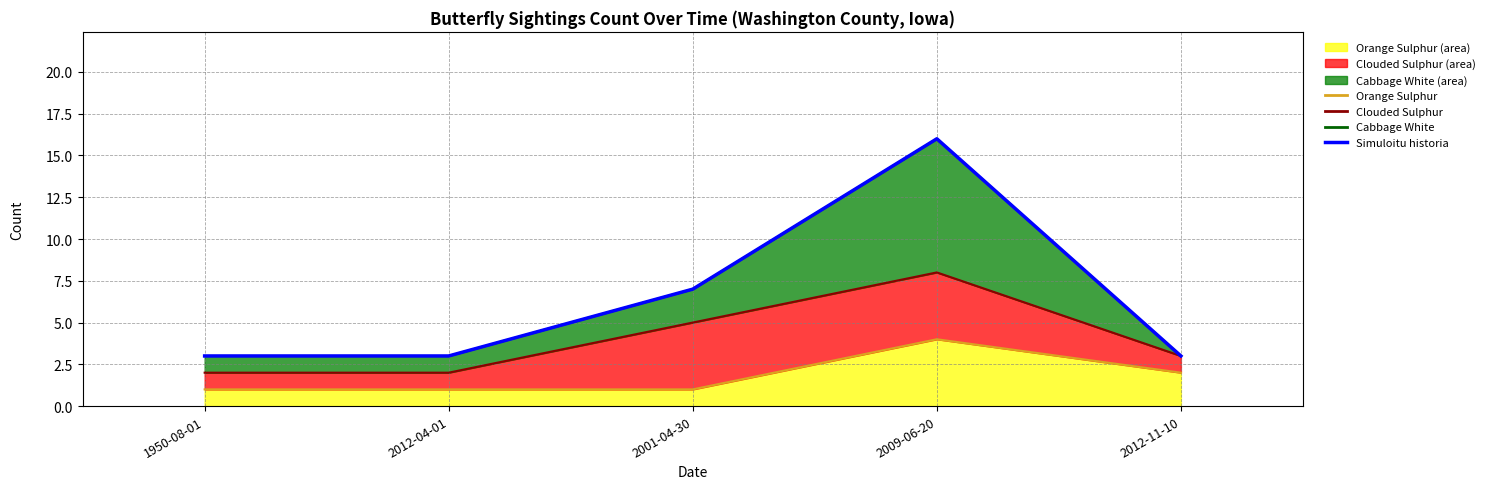

What is the label of the 5th point from the left?

2012-11-10